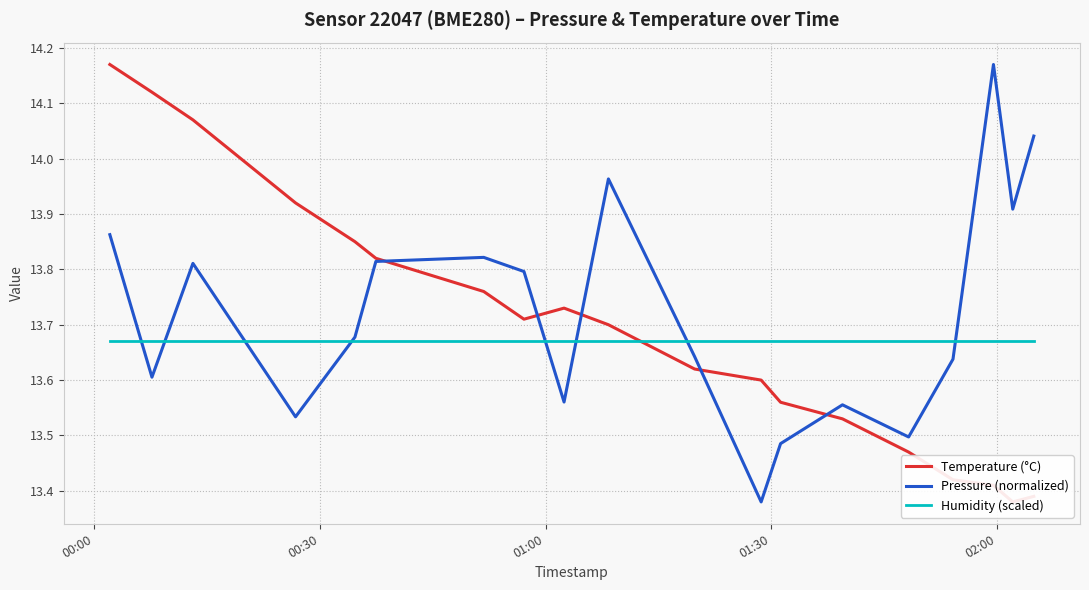

How many lines are shown in the chart?

3